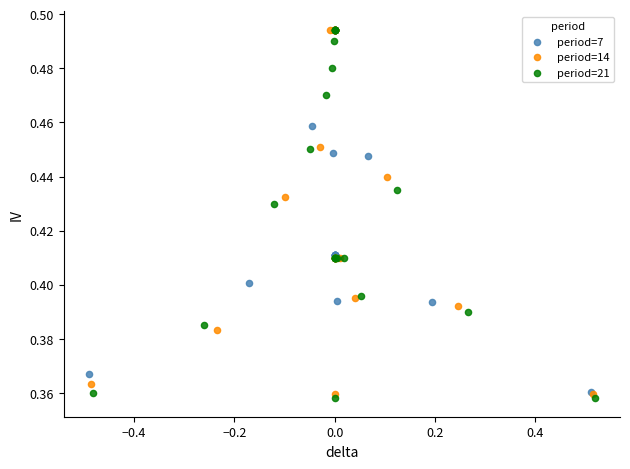

Which series has the largest Y range (max minus min)?

period=21